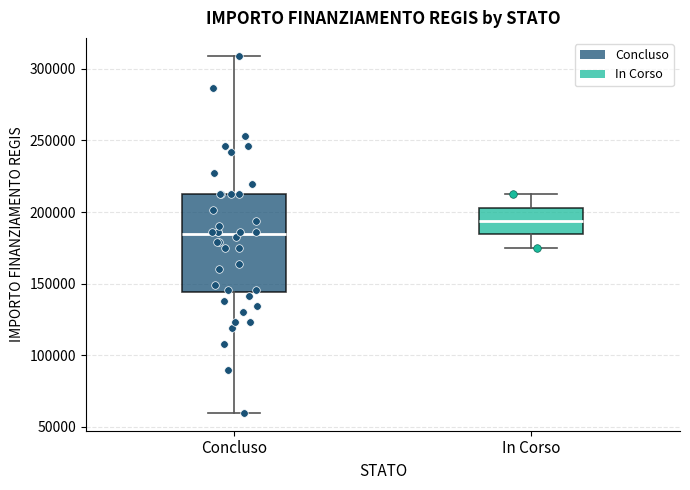

Comparing the boxes themselves (not the whiskers), which one is the tallest?

Concluso